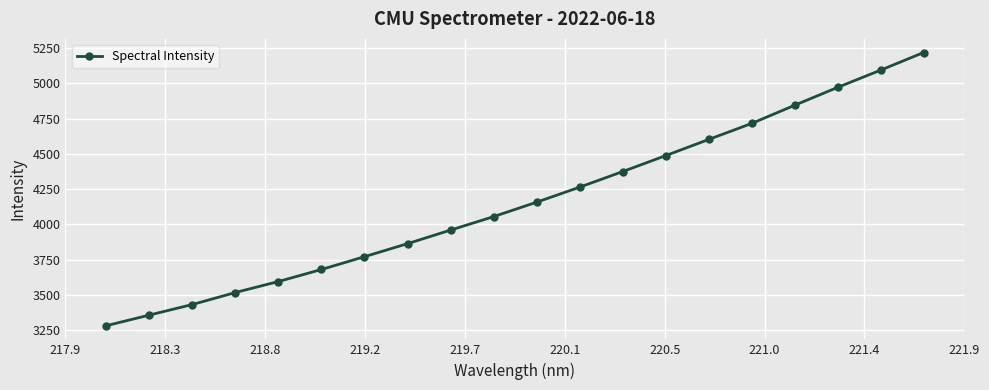

What is the value of the 7th point from the left?

3770.0